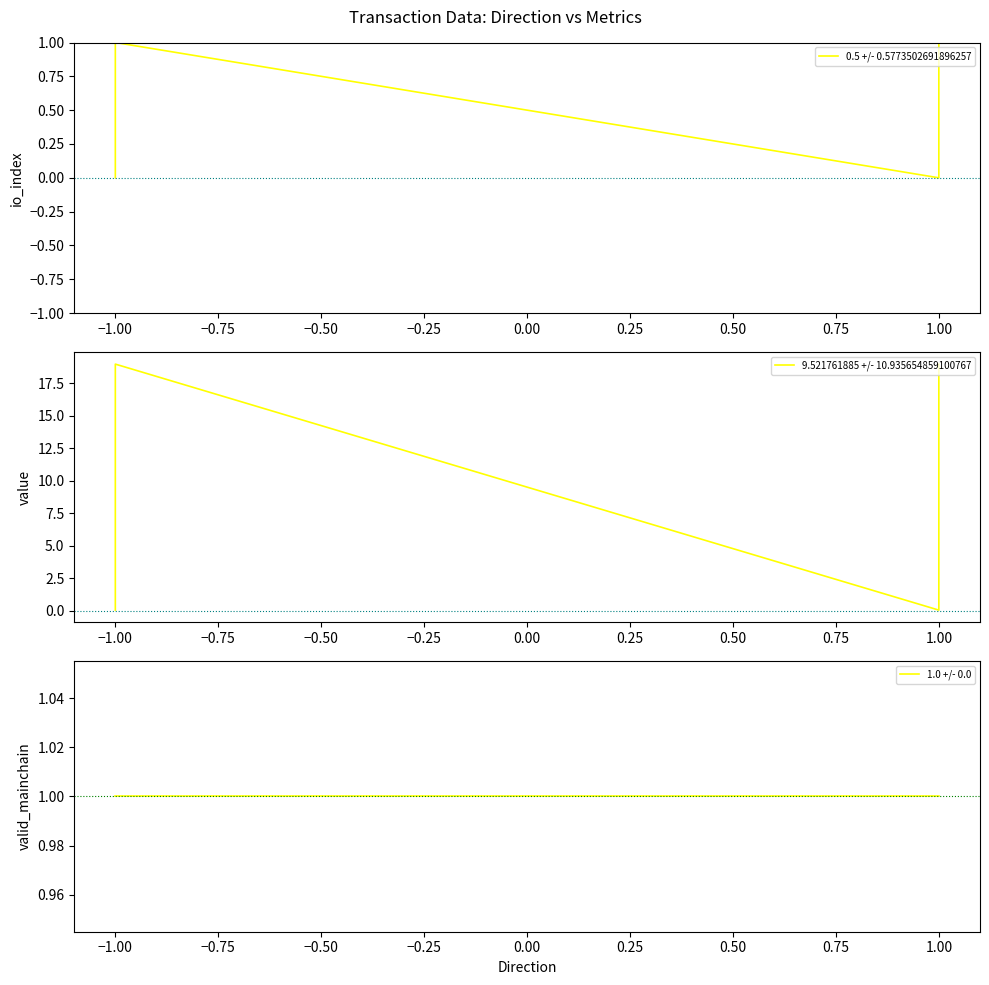

Count the number of data series in this chart.

3